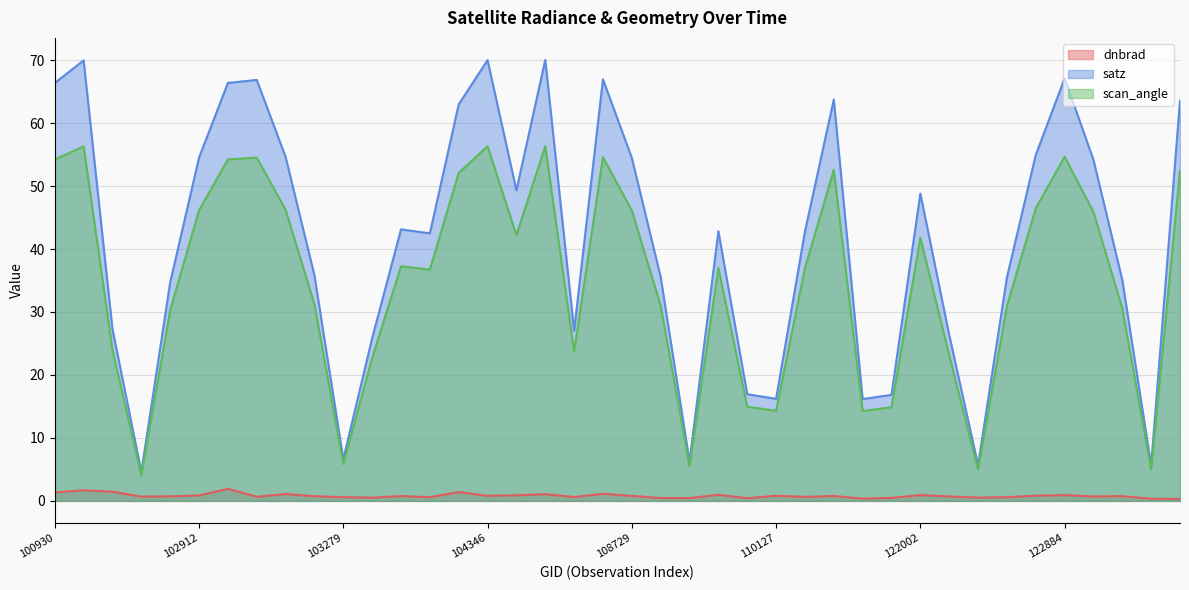

What is the sum of all dnbrad values?

32.3